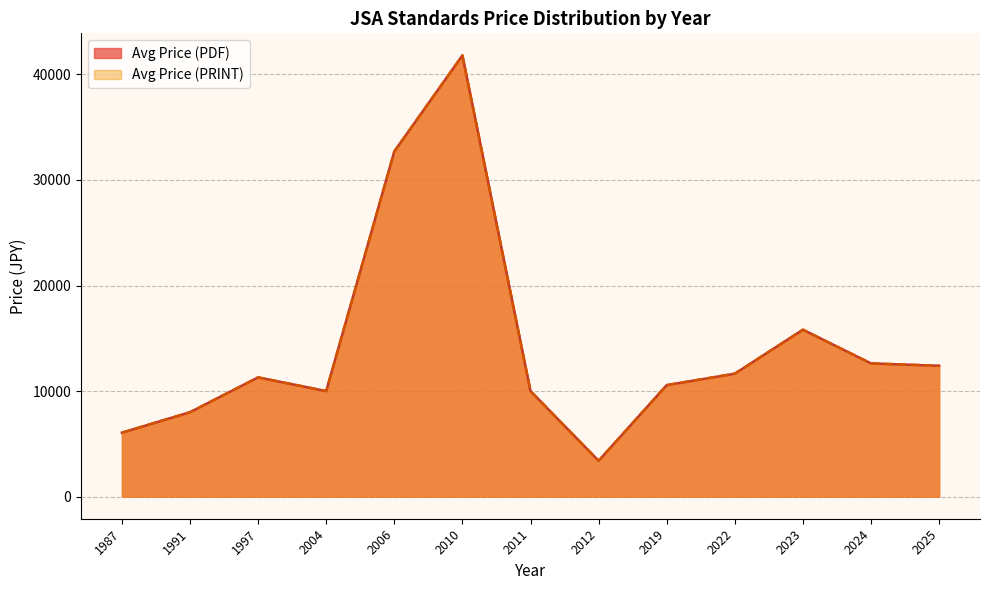

What is the lowest value of the Avg Price (PDF) series?

3400